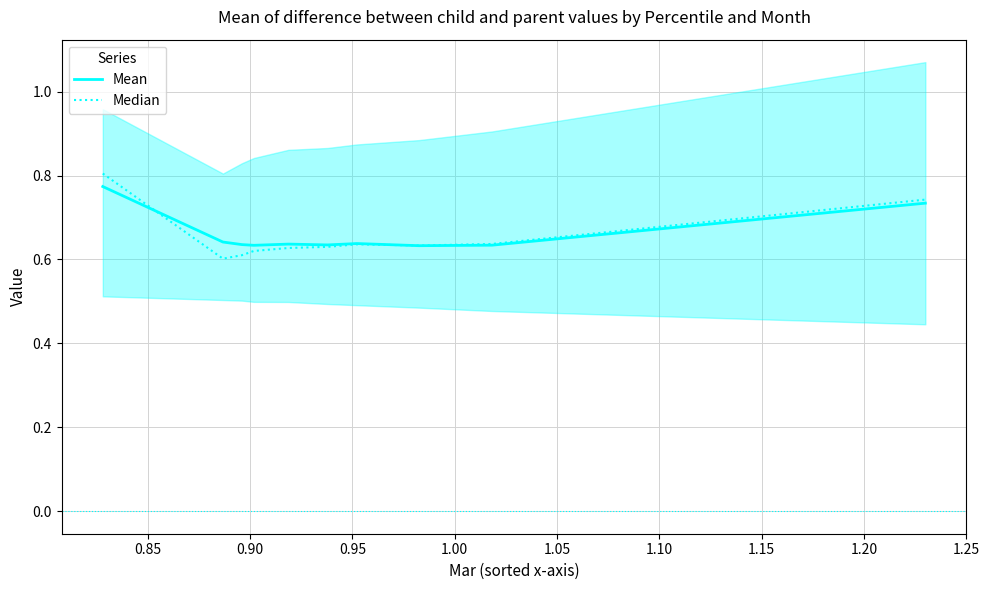

What is the difference between the second highest and second lowest values in the Median series?

0.1